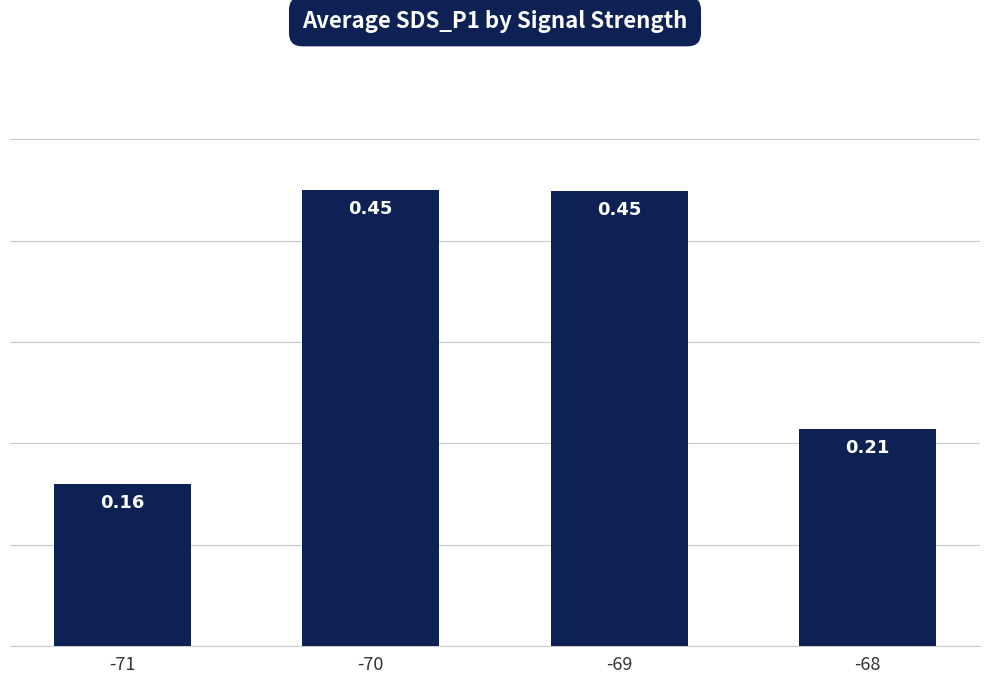

Count the values in the range 0 to 1.

4